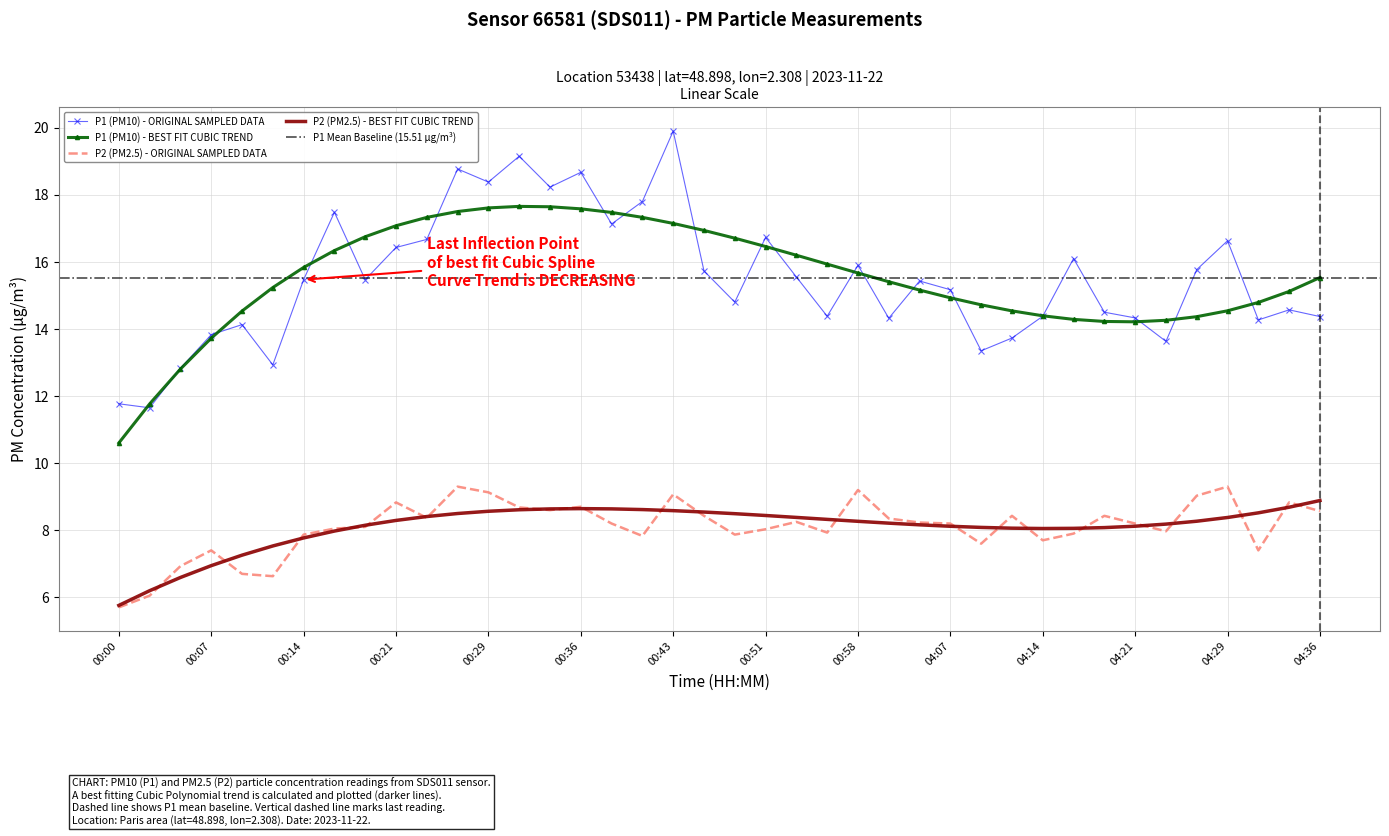

What is the average value of the P2 (PM2.5) series?

8.1